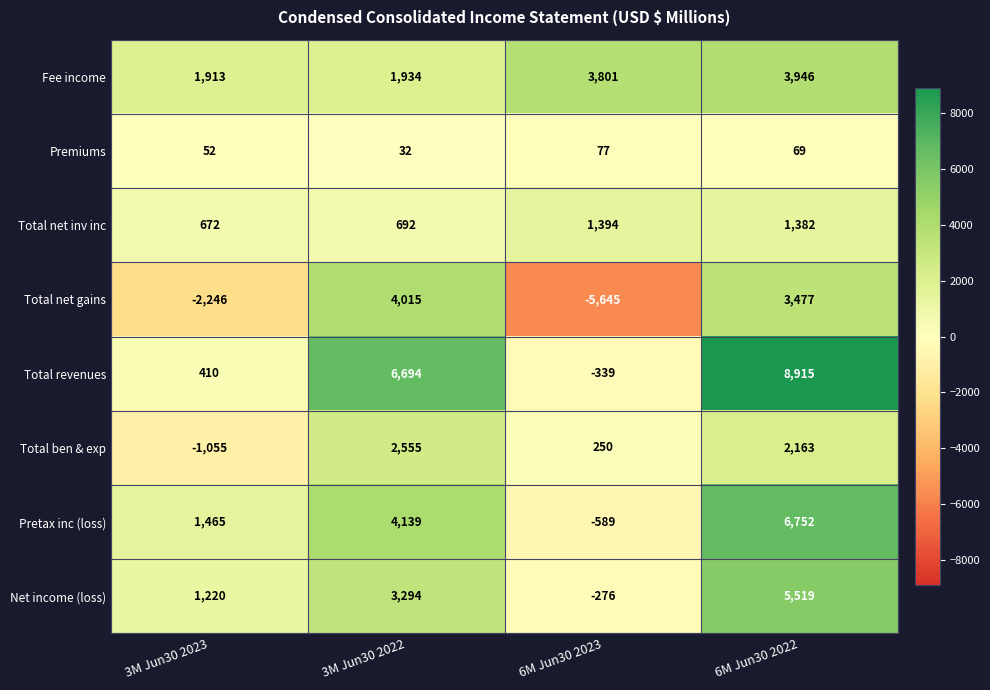

Which series has the widest spread of values?

Total net gains